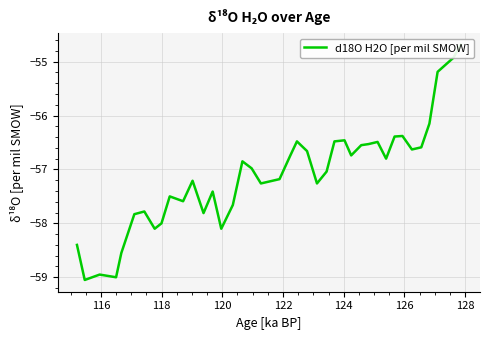

How many lines are shown in the chart?

1